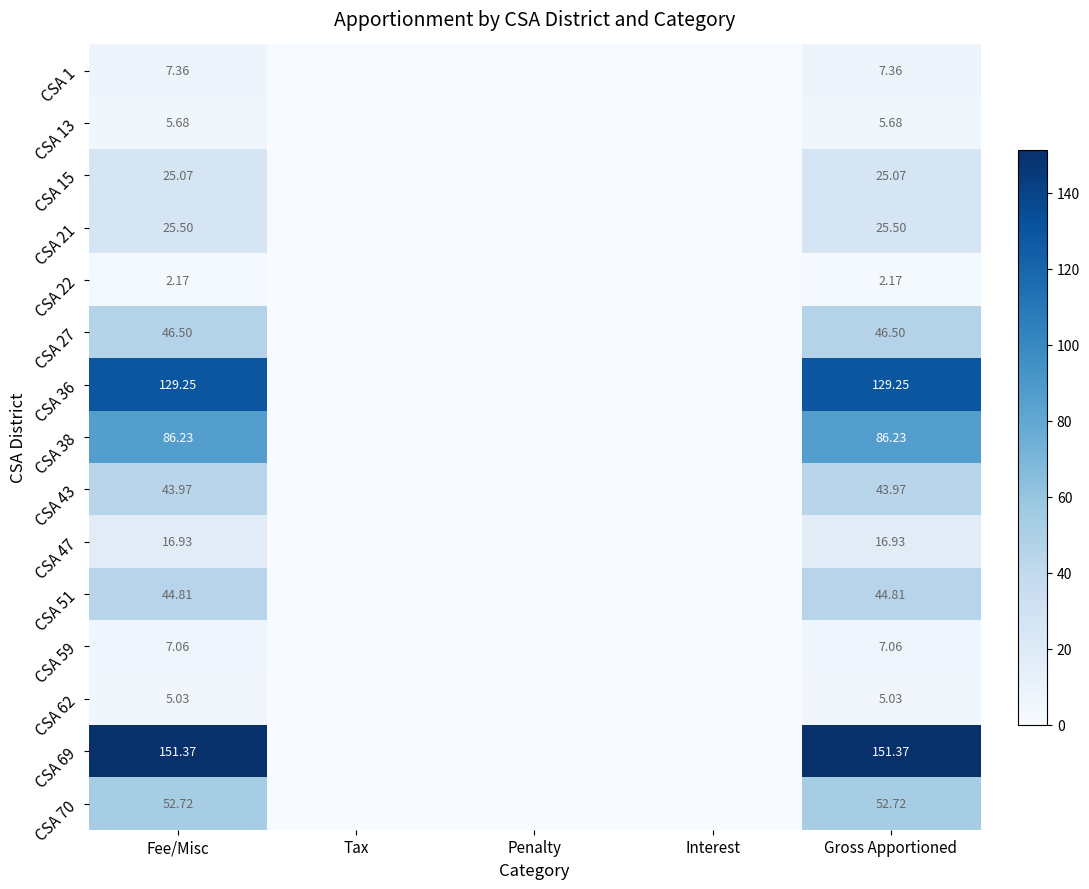

How many values in CSA 69 are above zero?

2